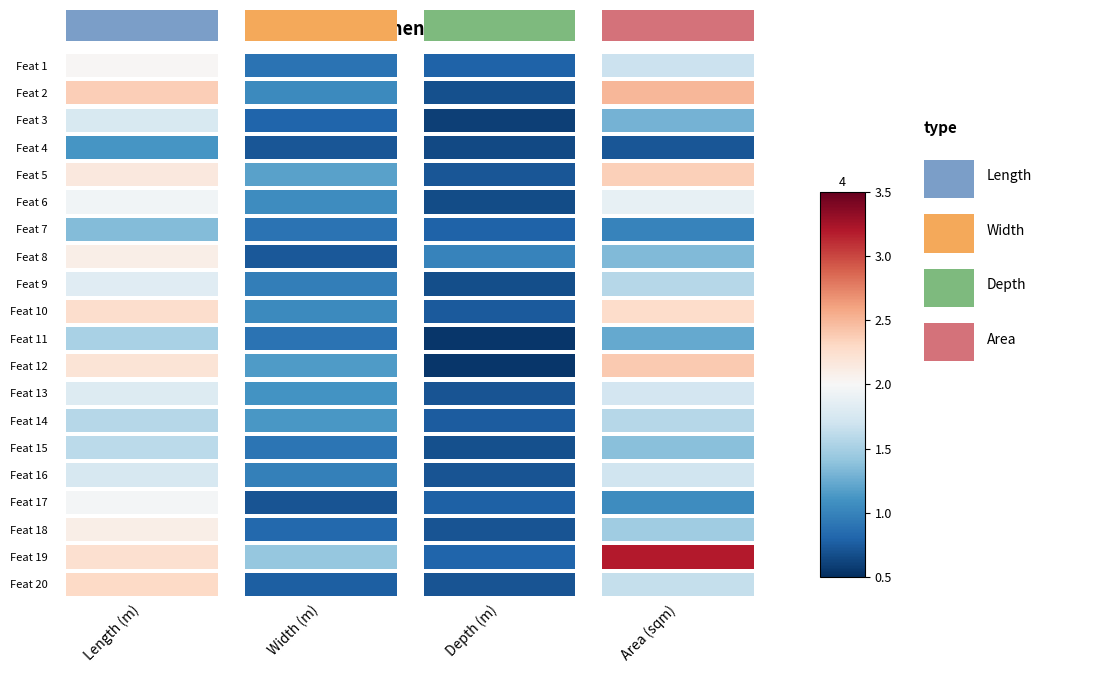

Reading left to right, transcribe all the data shown in this chart.

Feat 1: Length (m)=2.0	Width (m)=0.9	Depth (m)=0.8	Area (sqm)=1.7
Feat 2: Length (m)=2.4	Width (m)=1.0	Depth (m)=0.7	Area (sqm)=2.5
Feat 3: Length (m)=1.8	Width (m)=0.8	Depth (m)=0.6	Area (sqm)=1.3
Feat 4: Length (m)=1.1	Width (m)=0.7	Depth (m)=0.7	Area (sqm)=0.7
Feat 5: Length (m)=2.2	Width (m)=1.2	Depth (m)=0.7	Area (sqm)=2.4
Feat 6: Length (m)=1.9	Width (m)=1.1	Depth (m)=0.7	Area (sqm)=1.9
Feat 7: Length (m)=1.4	Width (m)=0.9	Depth (m)=0.8	Area (sqm)=1.0
Feat 8: Length (m)=2.1	Width (m)=0.7	Depth (m)=1.0	Area (sqm)=1.3
Feat 9: Length (m)=1.8	Width (m)=1.0	Depth (m)=0.7	Area (sqm)=1.6
Feat 10: Length (m)=2.3	Width (m)=1.0	Depth (m)=0.7	Area (sqm)=2.3
Feat 11: Length (m)=1.5	Width (m)=0.9	Depth (m)=0.5	Area (sqm)=1.2
Feat 12: Length (m)=2.2	Width (m)=1.1	Depth (m)=0.5	Area (sqm)=2.4
Feat 13: Length (m)=1.8	Width (m)=1.1	Depth (m)=0.7	Area (sqm)=1.7
Feat 14: Length (m)=1.6	Width (m)=1.1	Depth (m)=0.8	Area (sqm)=1.6
Feat 15: Length (m)=1.6	Width (m)=0.9	Depth (m)=0.7	Area (sqm)=1.4
Feat 16: Length (m)=1.8	Width (m)=1.0	Depth (m)=0.7	Area (sqm)=1.7
Feat 17: Length (m)=2.0	Width (m)=0.7	Depth (m)=0.8	Area (sqm)=1.1
Feat 18: Length (m)=2.1	Width (m)=0.8	Depth (m)=0.7	Area (sqm)=1.5
Feat 19: Length (m)=2.2	Width (m)=1.4	Depth (m)=0.8	Area (sqm)=3.2
Feat 20: Length (m)=2.3	Width (m)=0.8	Depth (m)=0.7	Area (sqm)=1.6